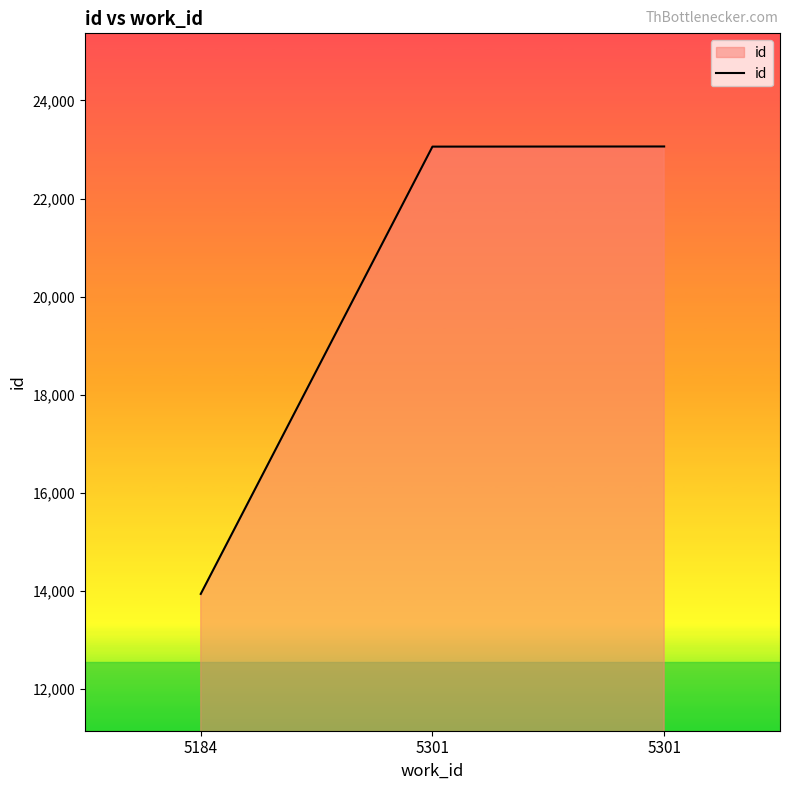

How many values are below 23058?

1